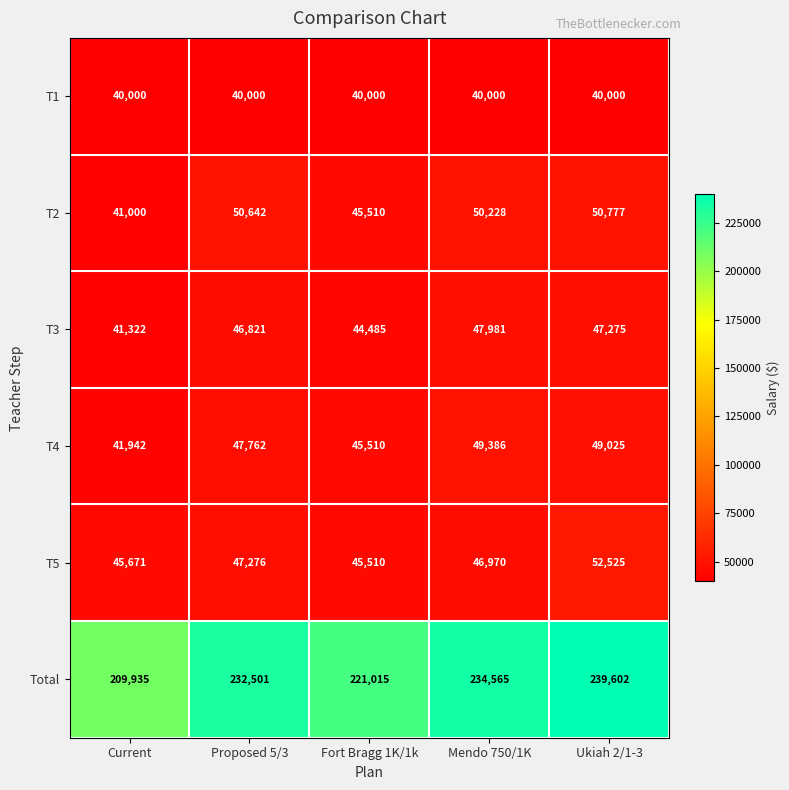

Which series changed the most between Fort Bragg 1K/1k and Mendo 750/1K?

Total